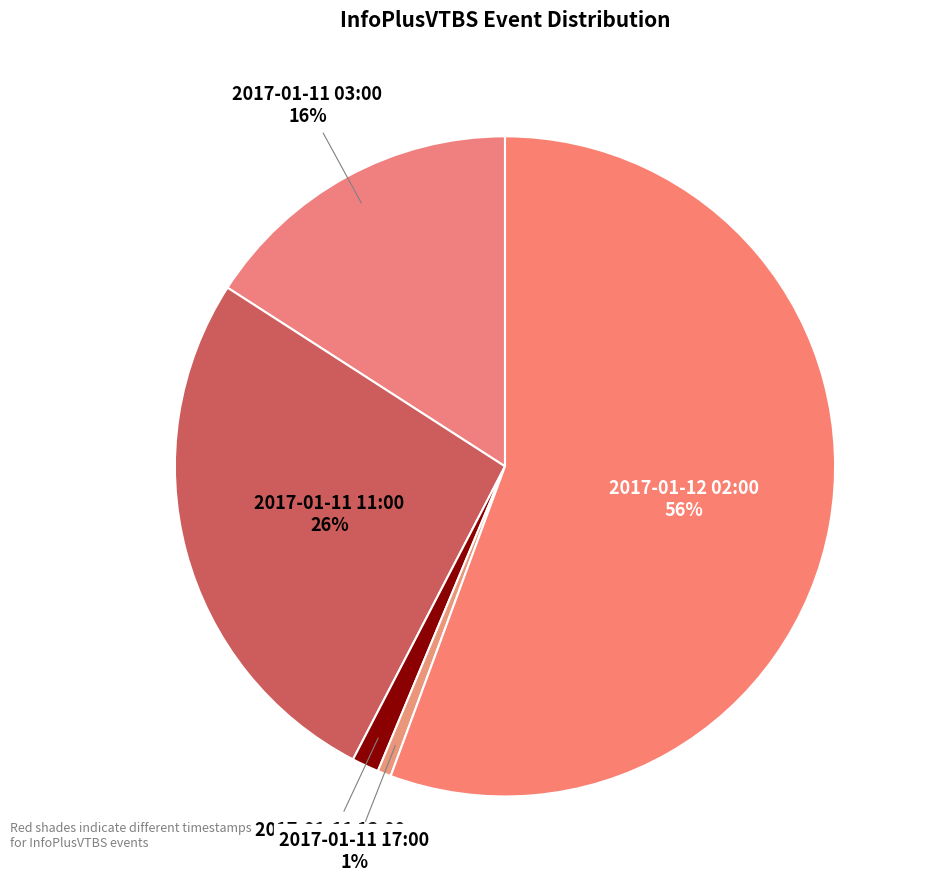

Which category has the biggest portion of the pie?

2017-01-12 02:00